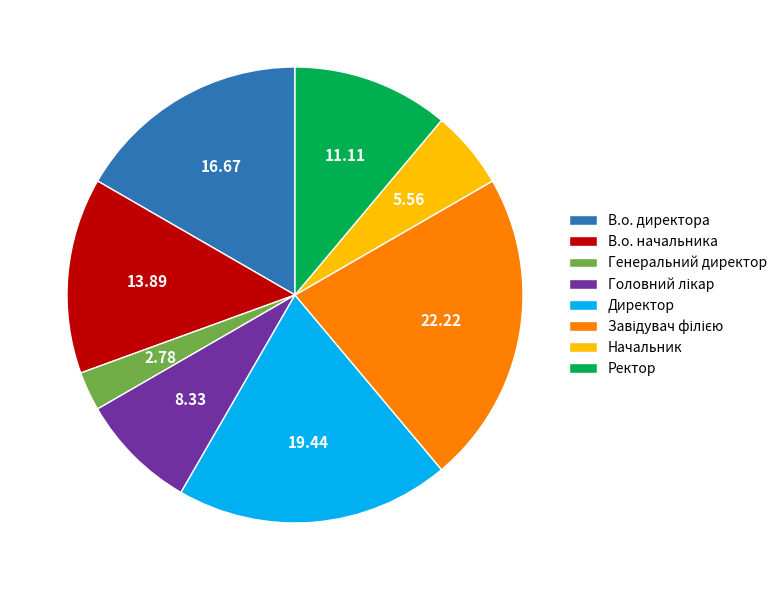

What is the smallest slice in the pie chart?

Генеральний директор